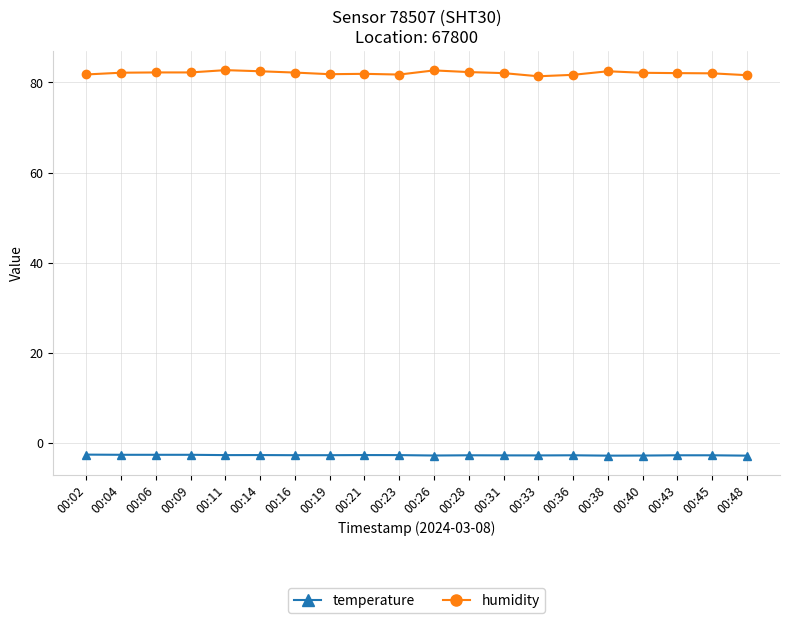

Is it true that temperature equals -2.6 at 00:09?

True